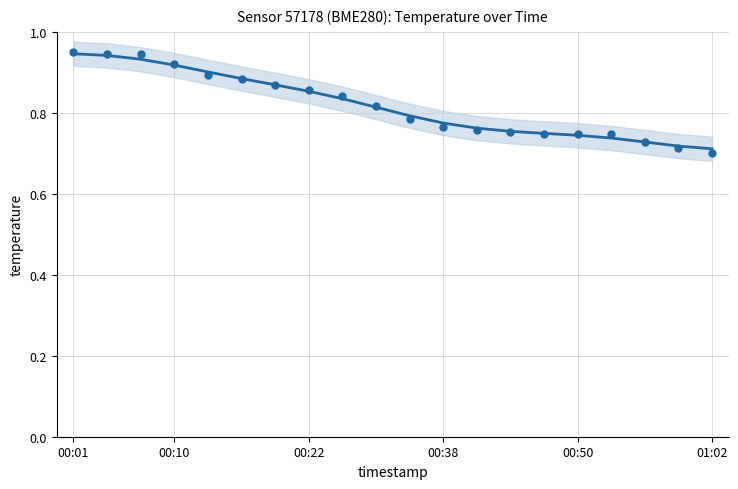

What is the change in value from 00:22 to 00:50?

-0.1